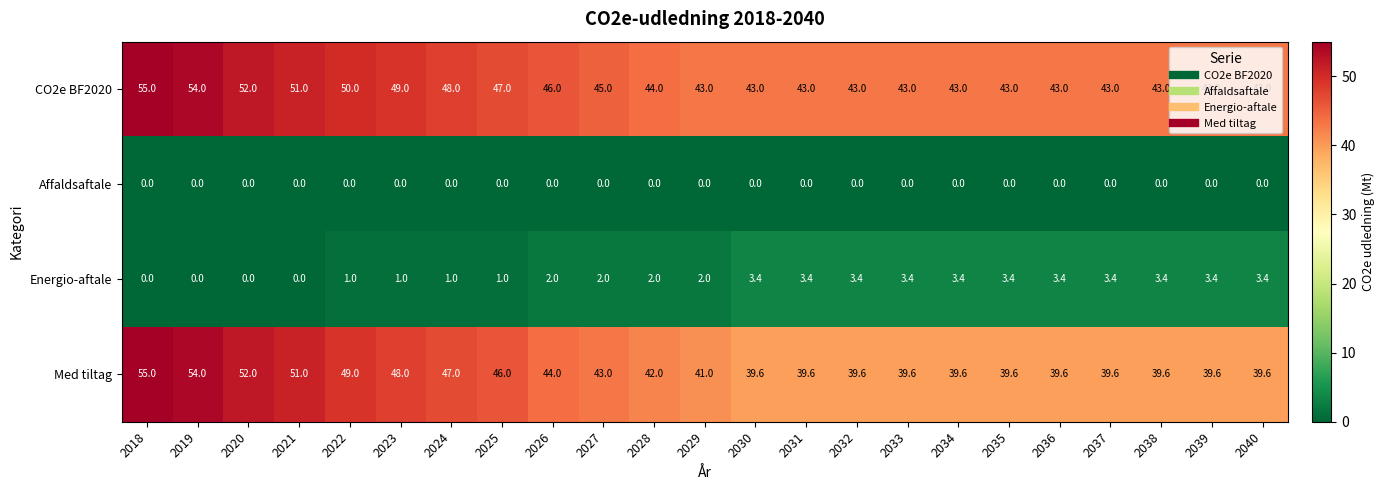

How many series are shown in this chart?

4